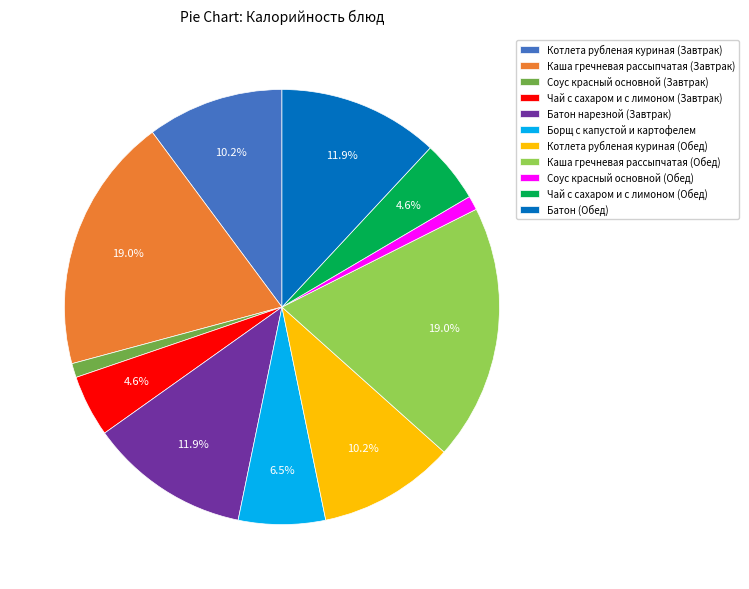

What portion of the pie excludes Батон (Обед)?

88.1%